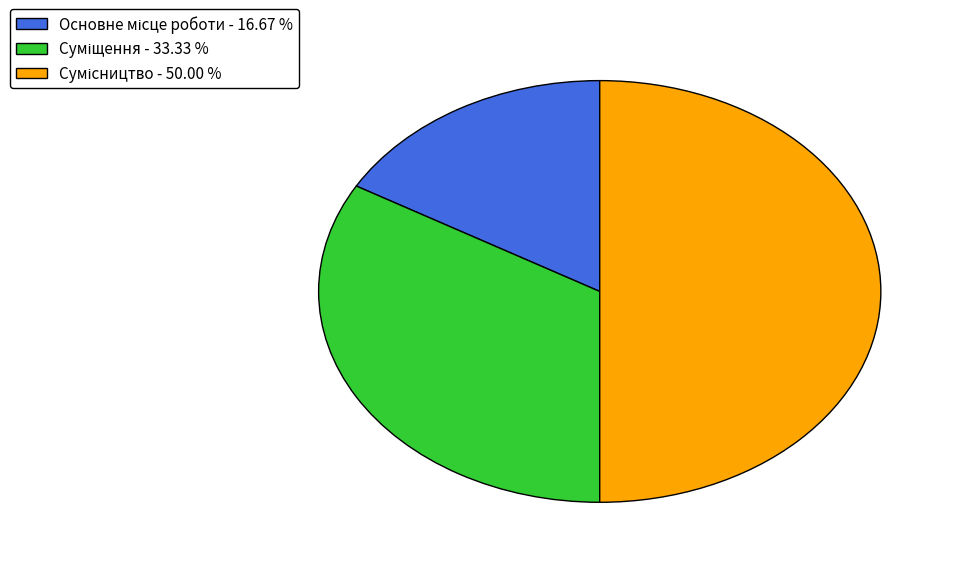

Does Основне місце роботи represent more than half of the total?

No